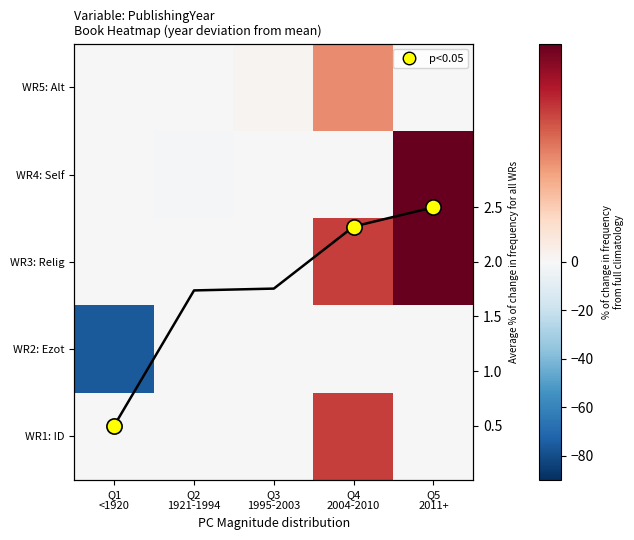

Which series has the largest total across all categories?

WR3: Relig